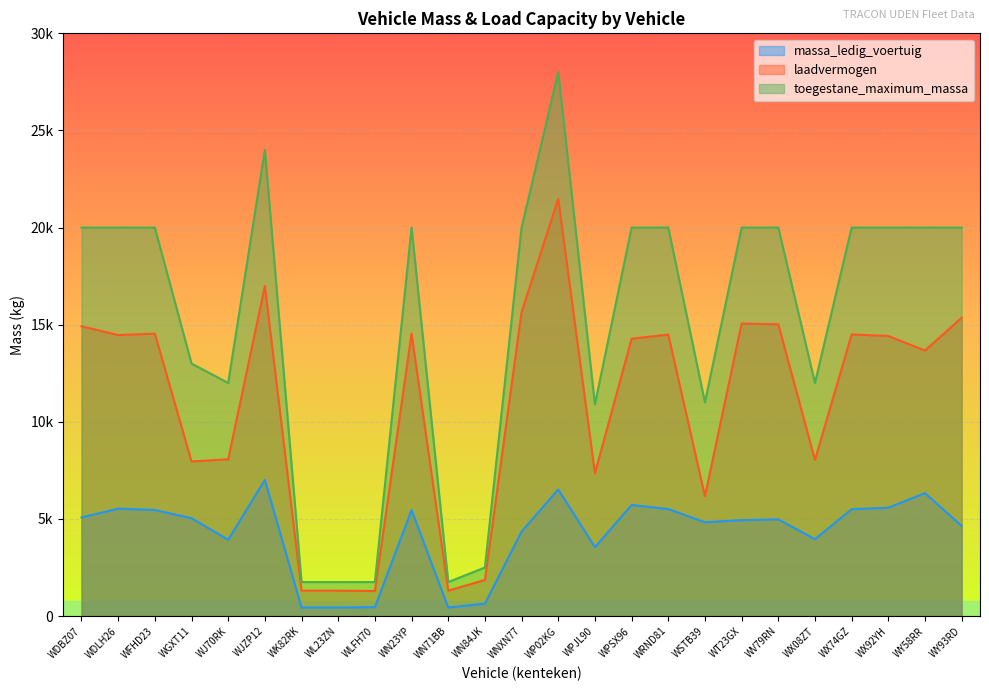

Reading right to left, what are all the values shown in this chart?

massa_ledig_voertuig: 4640	6330	5580	5500	3960	4980	4940	4830	5510	5720	3550	6520	4350	640	440	5460	460	440	440	7010	3930	5040	5460	5530	5080
laadvermogen: 15360	13670	14420	14500	8040	15020	15060	6170	14490	14280	7350	21480	15650	1860	1310	14540	1290	1310	1310	16990	8070	7960	14540	14470	14920
toegestane_maximum_massa: 20000	20000	20000	20000	12000	20000	20000	11000	20000	20000	10900	28000	20000	2500	1750	20000	1750	1750	1750	24000	12000	13000	20000	20000	20000